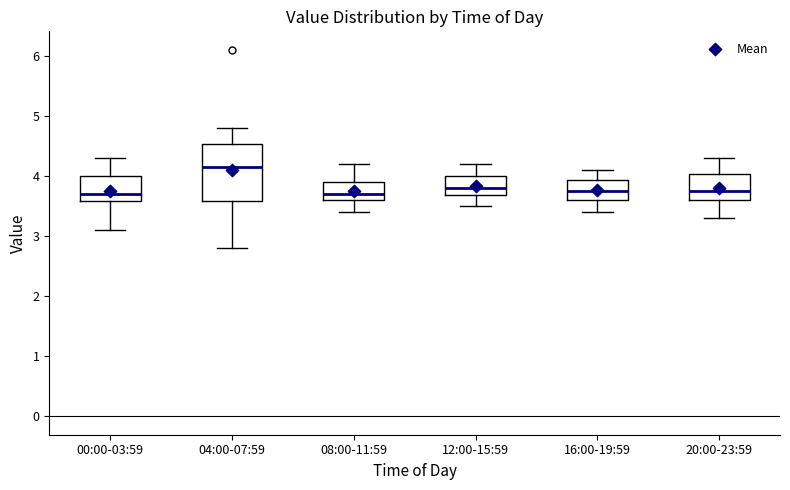

Reading left to right, read every box against the y-axis: the position of its median line, the range the box covers, and the ends of its whiskers. The values are not printed on the chart, so give them approximately, as read against the axis.

00:00-03:59: median 3.7, box 3.6 to 4.0, whiskers 3.1 to 4.3
04:00-07:59: median 4.2, box 3.6 to 4.5, whiskers 2.8 to 4.8
08:00-11:59: median 3.7, box 3.6 to 3.9, whiskers 3.4 to 4.2
12:00-15:59: median 3.8, box 3.7 to 4.0, whiskers 3.5 to 4.2
16:00-19:59: median 3.8, box 3.6 to 3.9, whiskers 3.4 to 4.1
20:00-23:59: median 3.8, box 3.6 to 4.0, whiskers 3.3 to 4.3